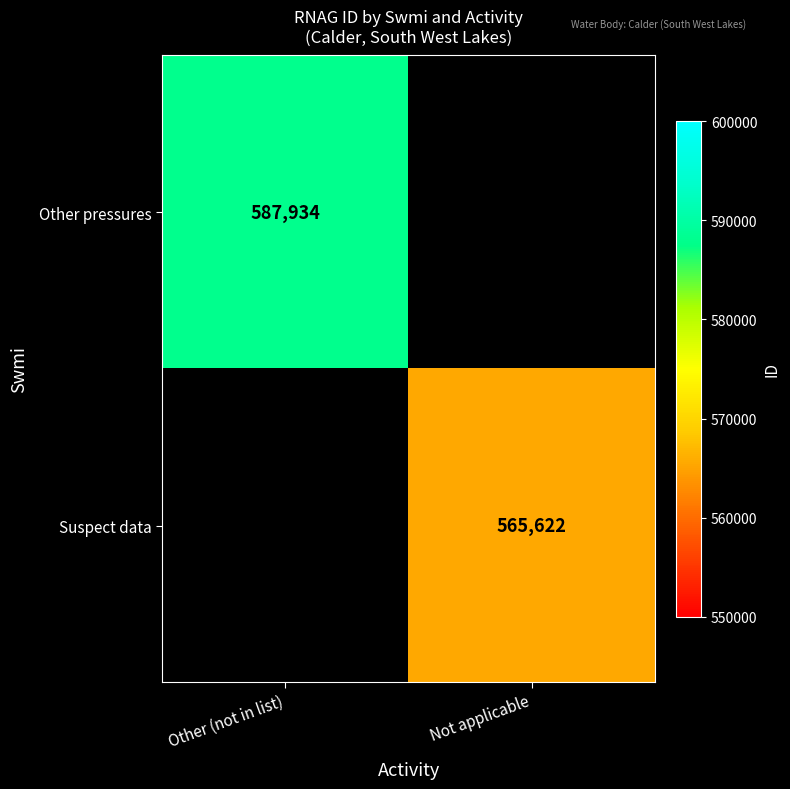

How many series are shown in this chart?

2